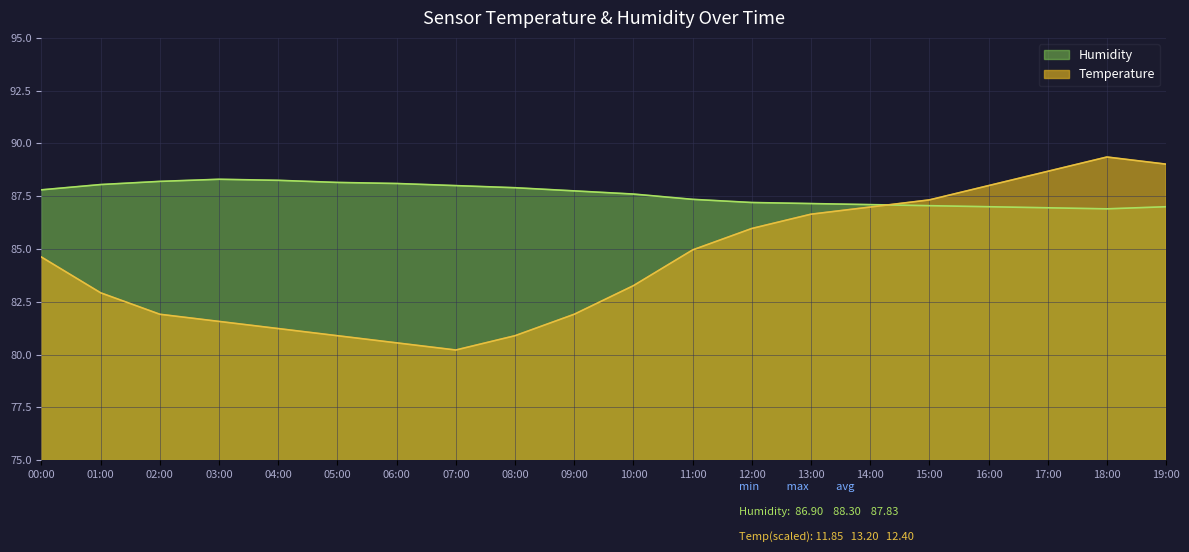

Which label corresponds to the smallest value in the chart?

07:00